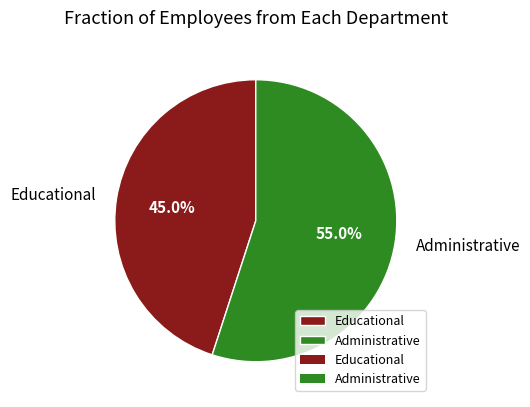

How many segments does this pie chart have?

2